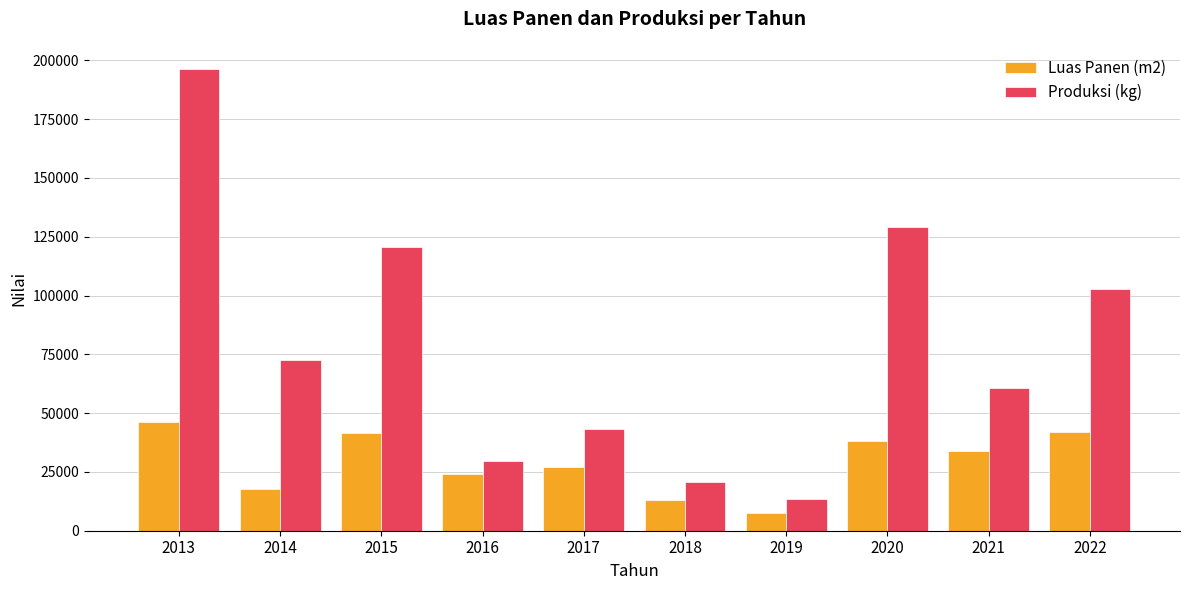

At which label is Luas Panen (m2) closest to 27012?

2017